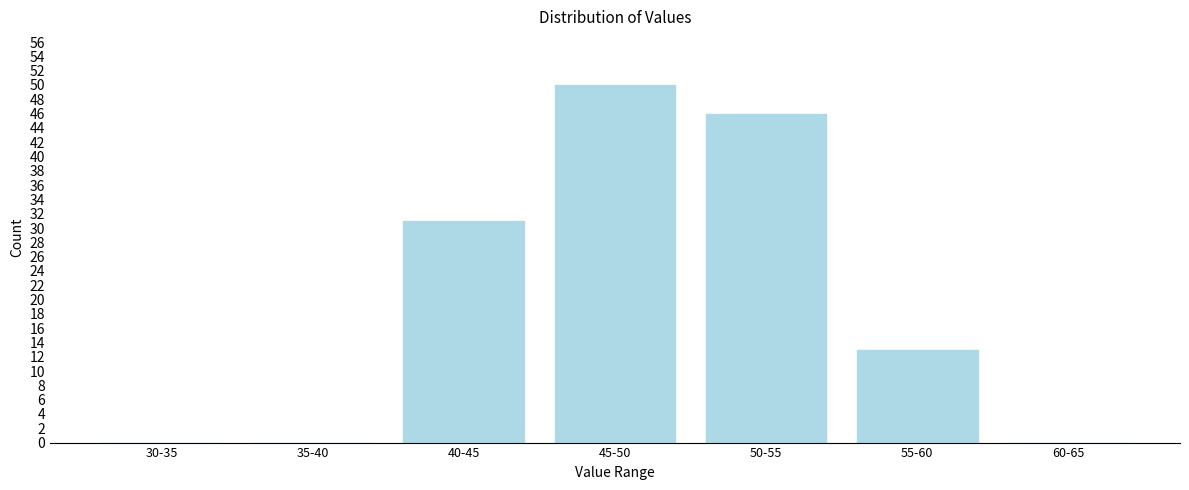

Reading right to left, transcribe all the data shown in this chart.

60-65=0	55-60=13	50-55=46	45-50=50	40-45=31	35-40=0	30-35=0